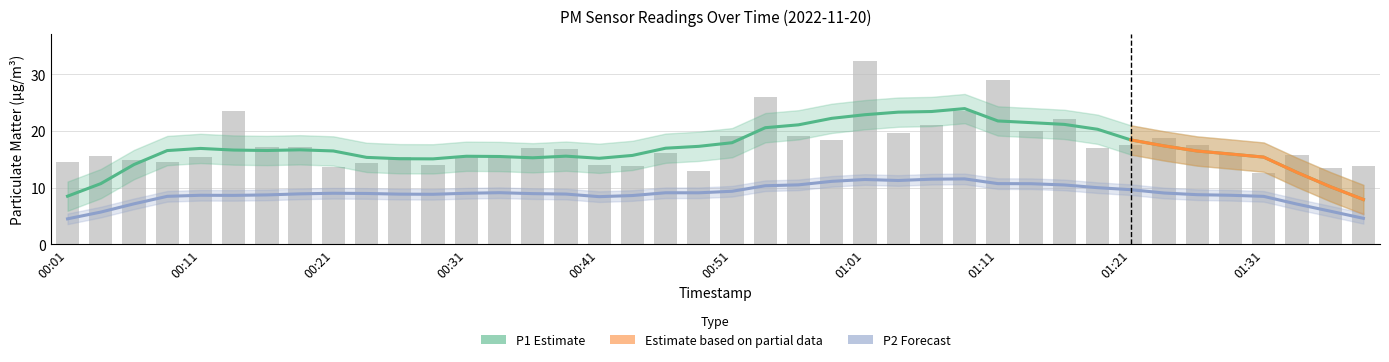

What is the maximum value shown in the chart?

32.4